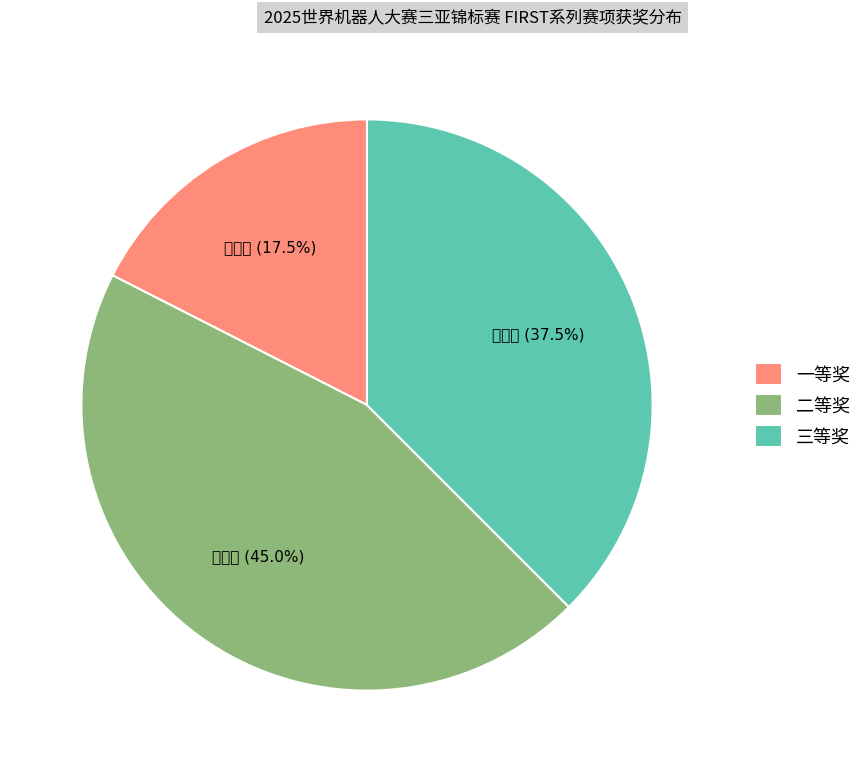

Is there a majority slice in this chart?

No